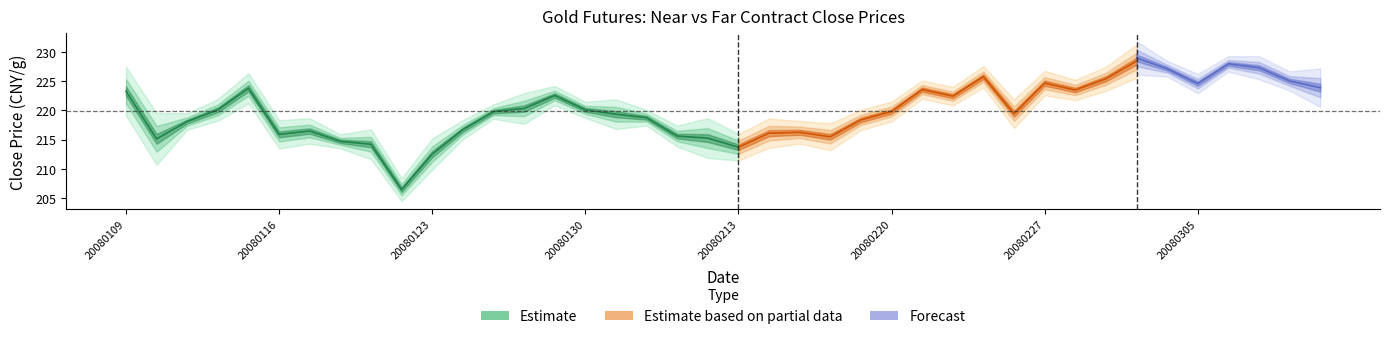

The value of spread at 39 is 0.2. True or false?

False